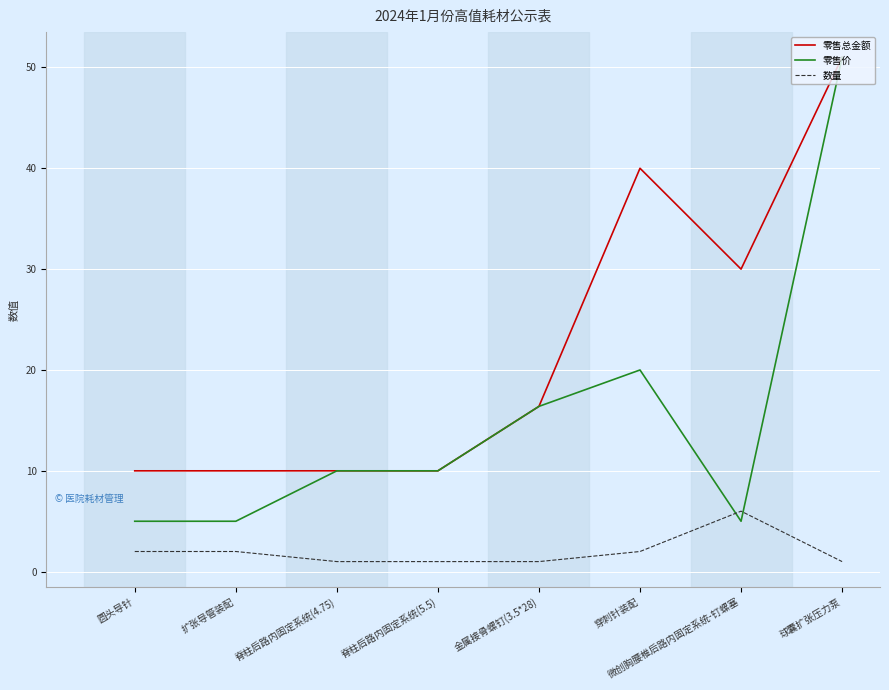

What is the difference between the maximum and minimum values in the 零售总金额 series?

41.0